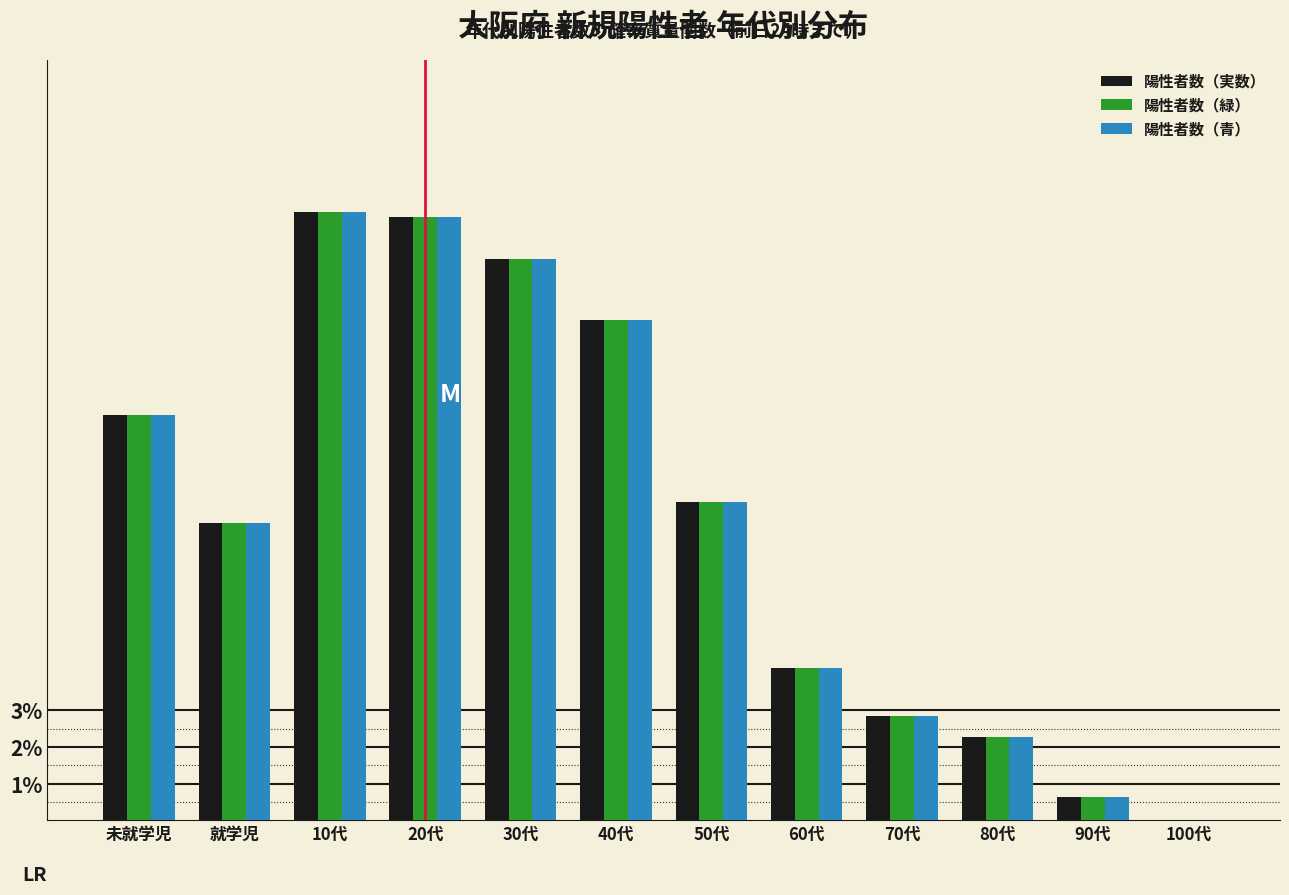

What is the sum of the 陽性者数（実数） values at 10代 and 20代?

33.2